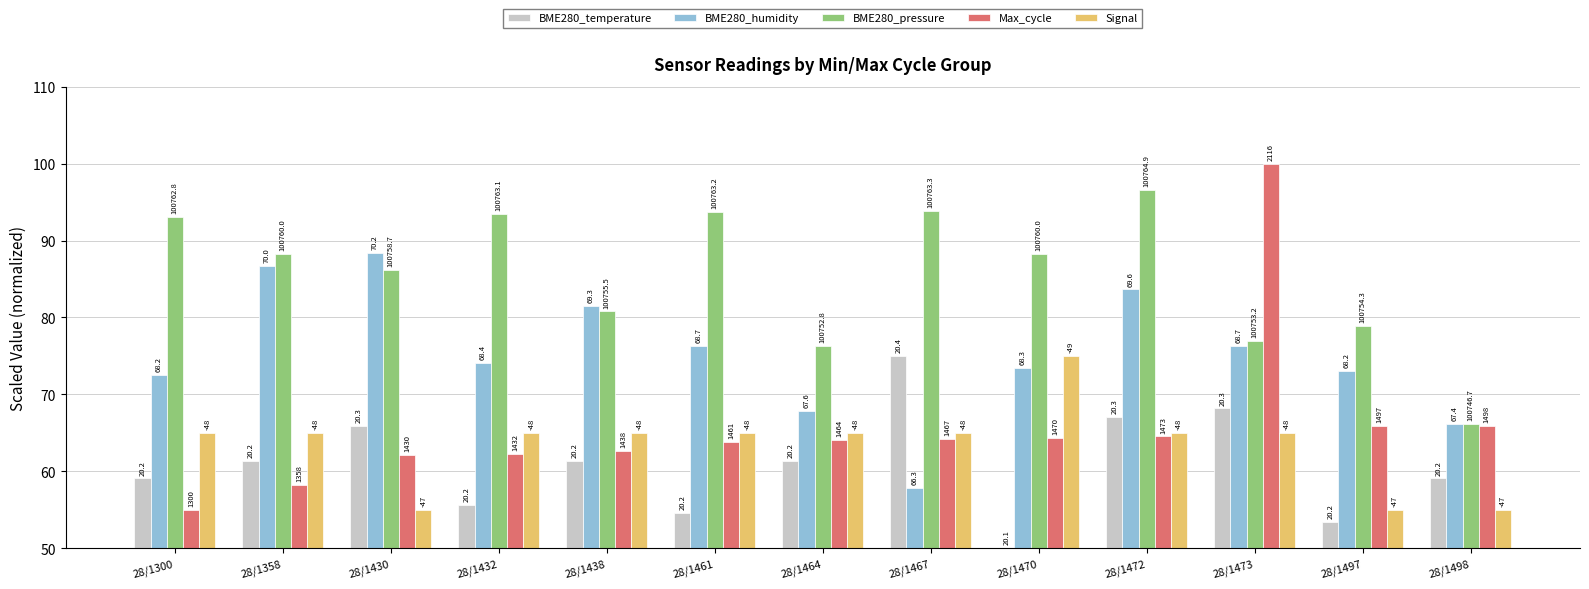

The value of Signal at 28/1497 is 33.6. True or false?

False